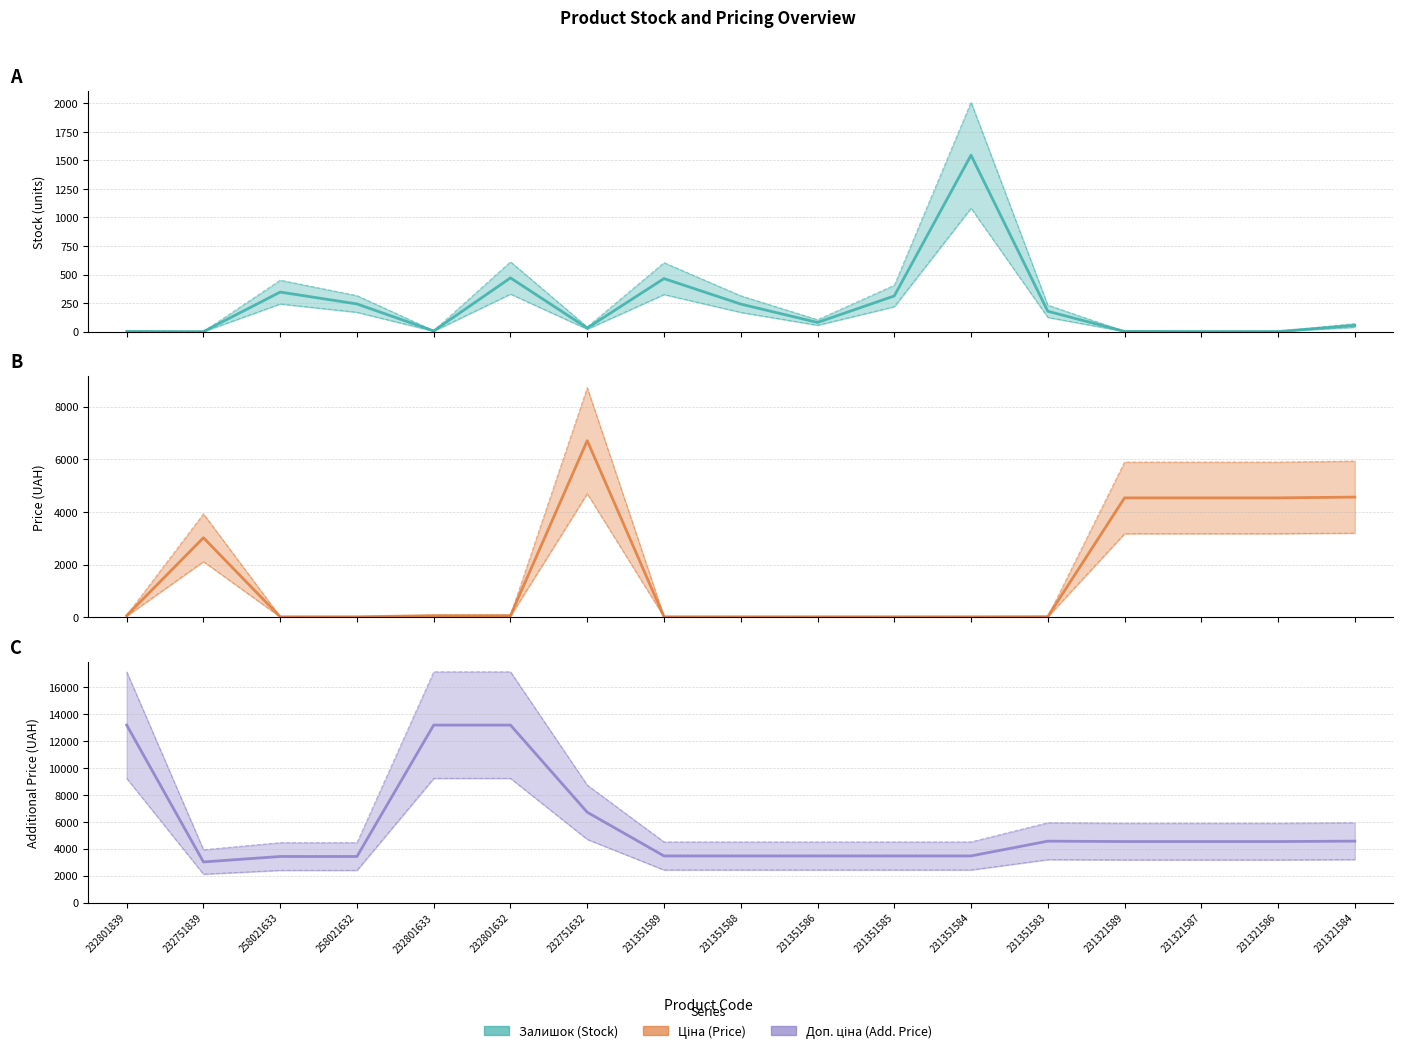

Which series changed the most between 258021633 and 231351583?

Доп. ціна